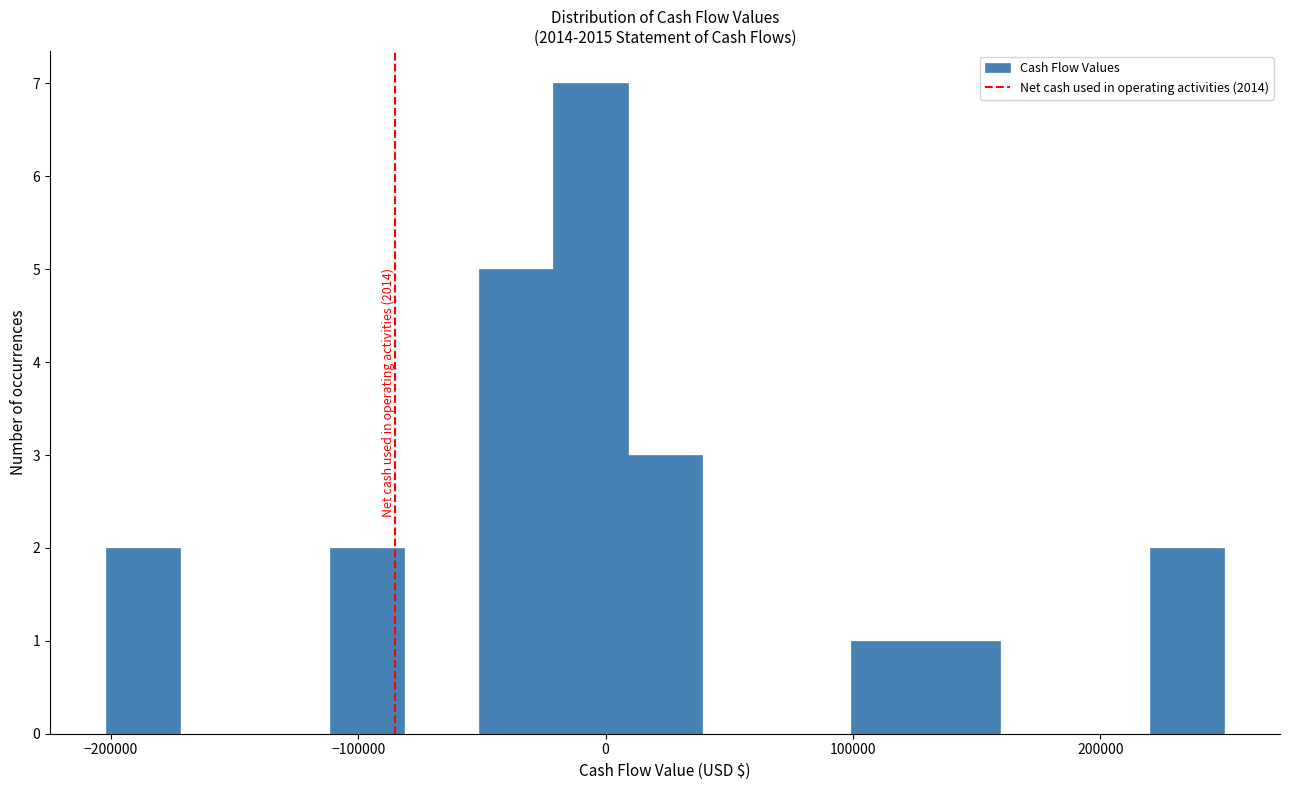

Read against the x-axis, roughly where is the centre of the tallest bar?

-10000